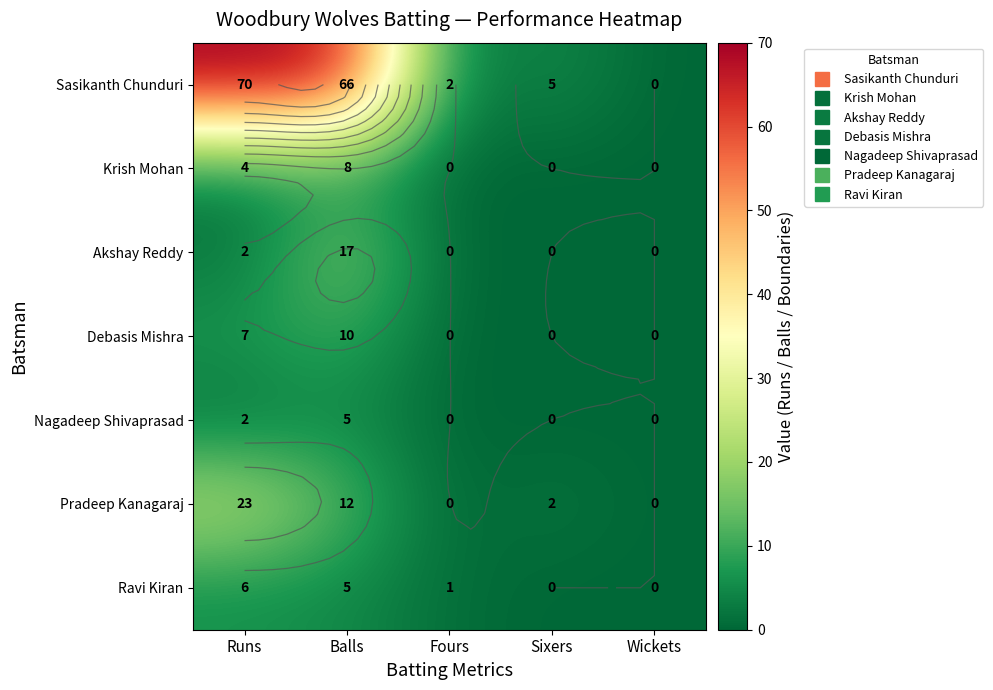

Is the value of Krish Mohan at Sixers greater than the value of Pradeep Kanagaraj at Wickets?

No